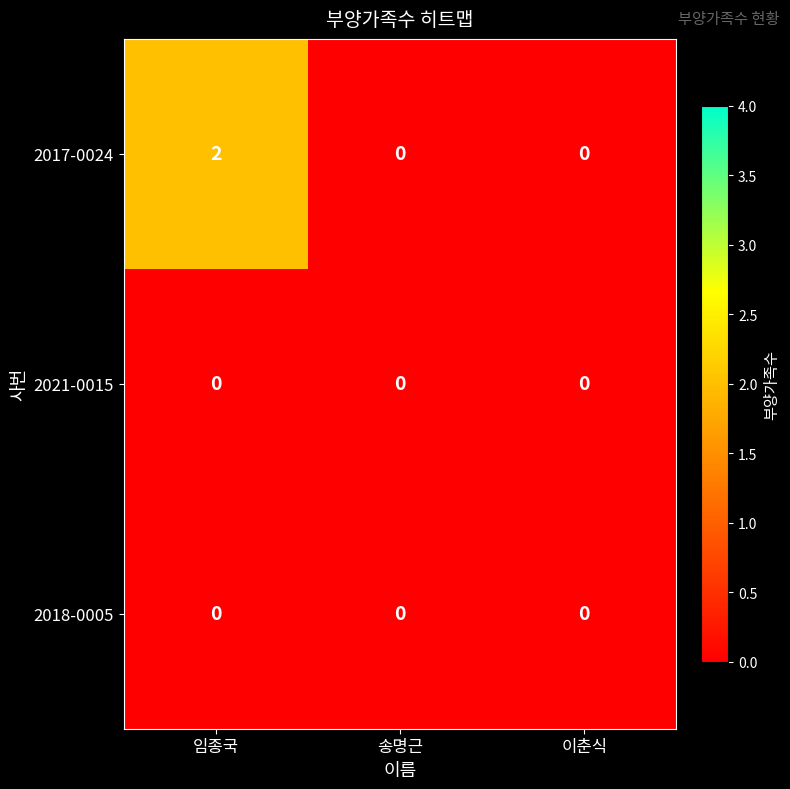

At which category is the sum across all series the highest?

임종국